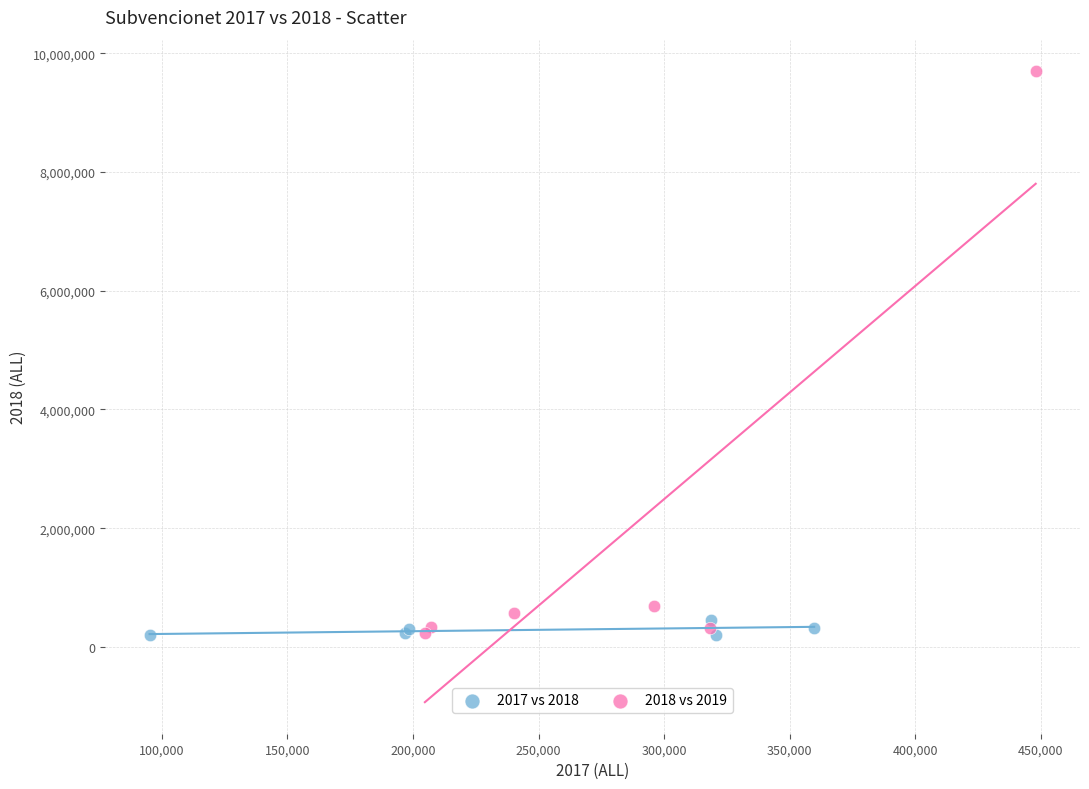

What are all the series names shown in the legend?

2017 vs 2018, 2018 vs 2019